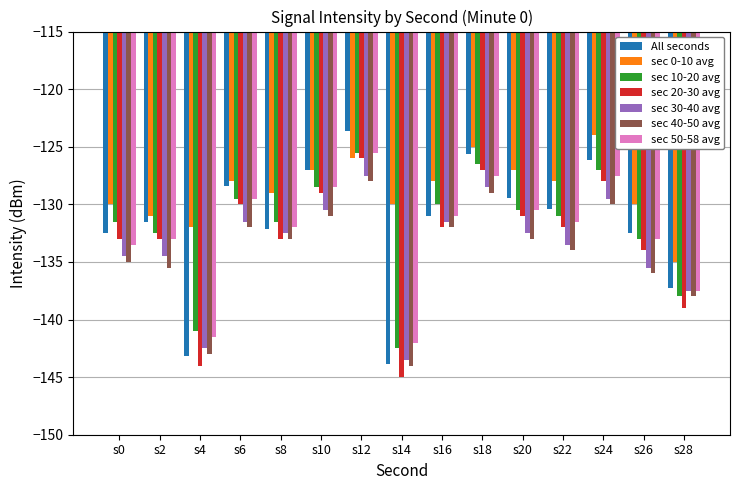

At which category does the chart reach its peak across all series?

s12